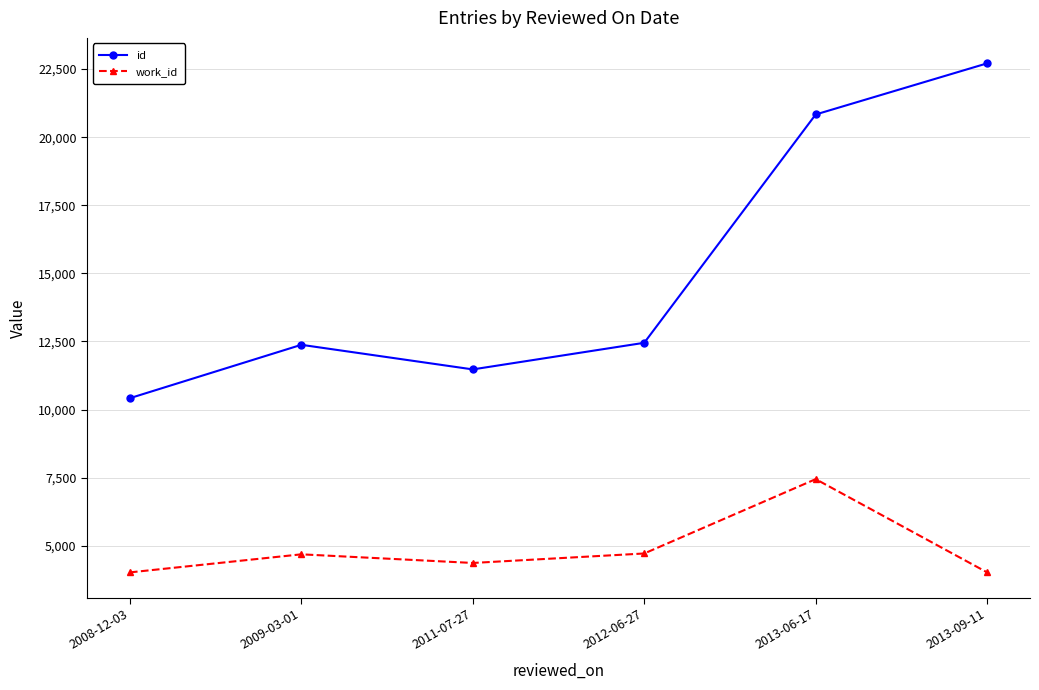

What is the average value of the work_id series?

4878